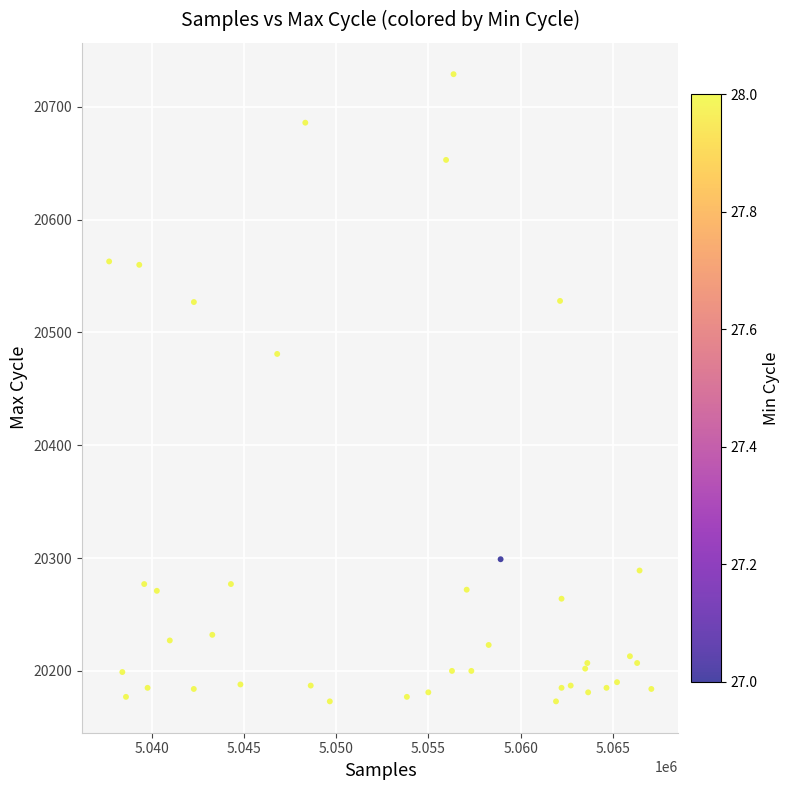

What Y value in the scatter plot is closest to 20451?

20481